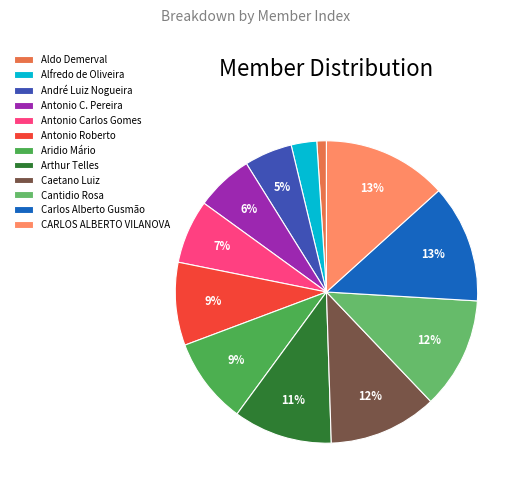

True or false: Caetano Luiz accounts for 1% of the total.

False